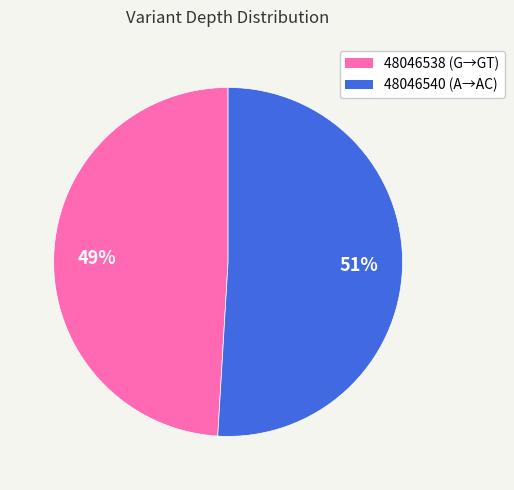

What is the largest slice in the pie chart?

48046540